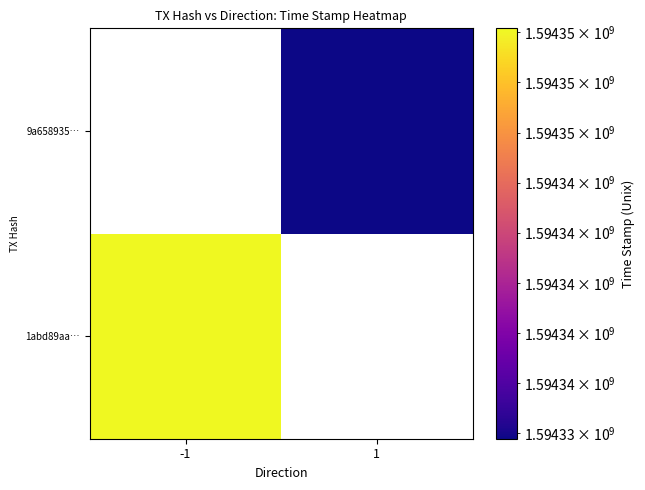

What is the minimum value shown in the chart?

1594333772.0